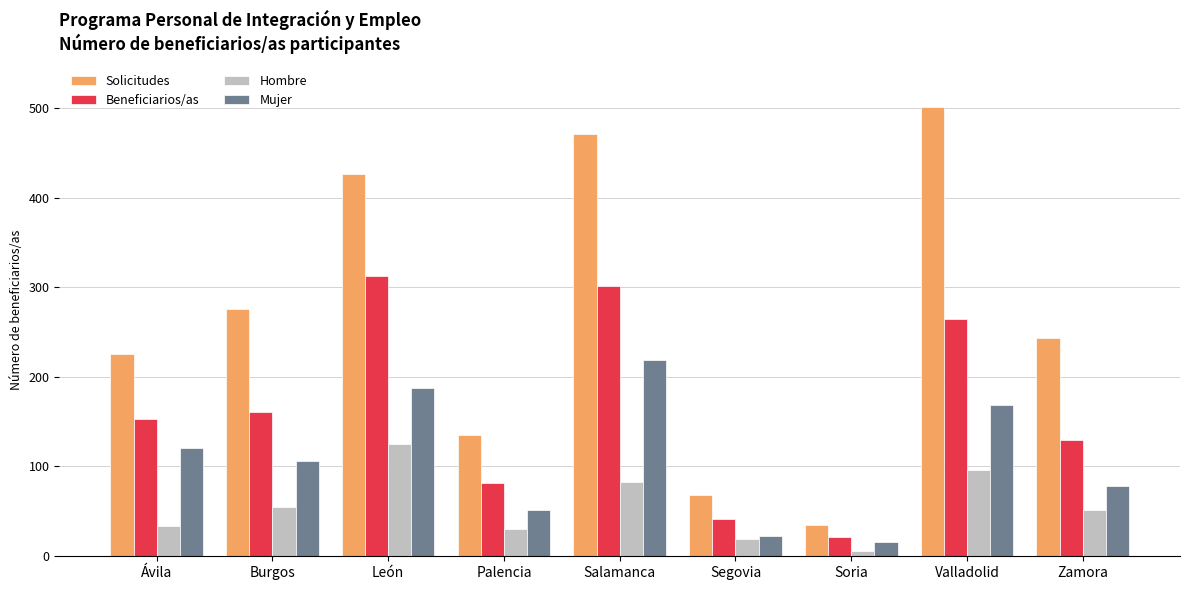

What is the label of the 9th bar from the left?

Zamora